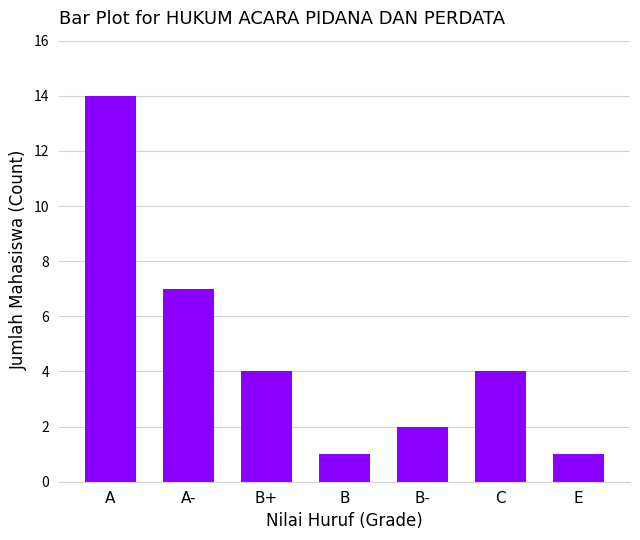

What is the change in value from A to C?

-10